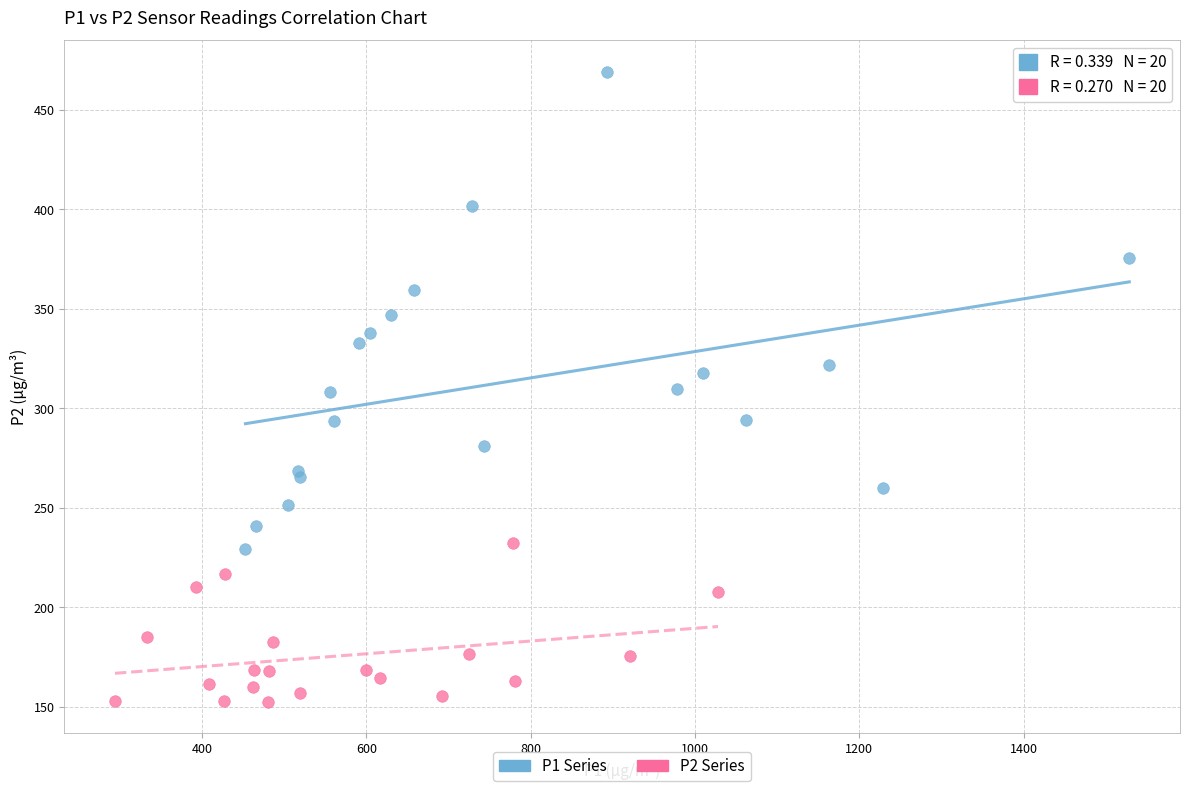

Which series contains the highest Y value?

P1 Series